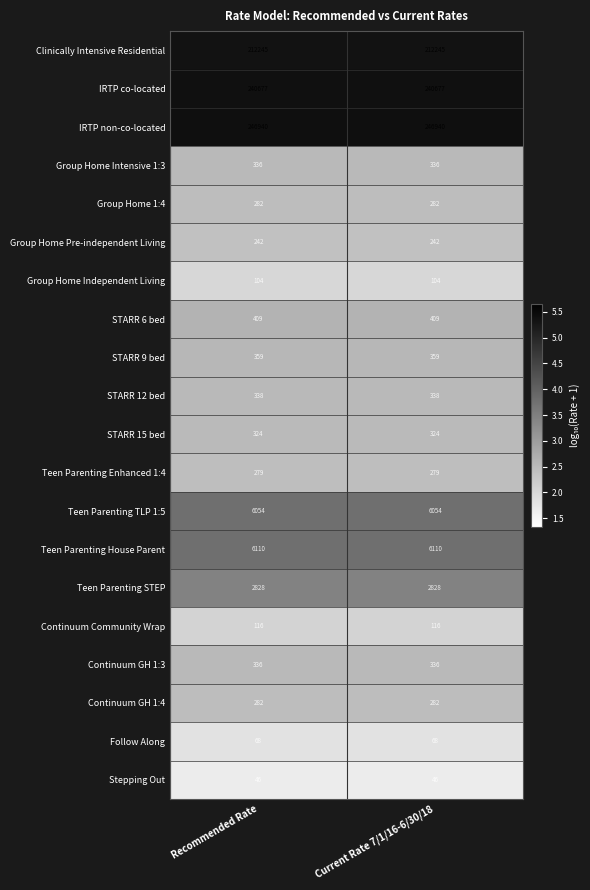

Which series has the largest total across all categories?

IRTP non-co-located